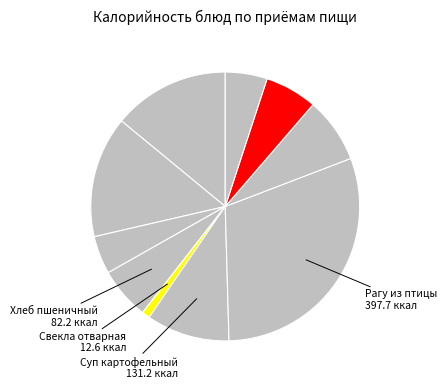

How many slices are in this pie chart?

10